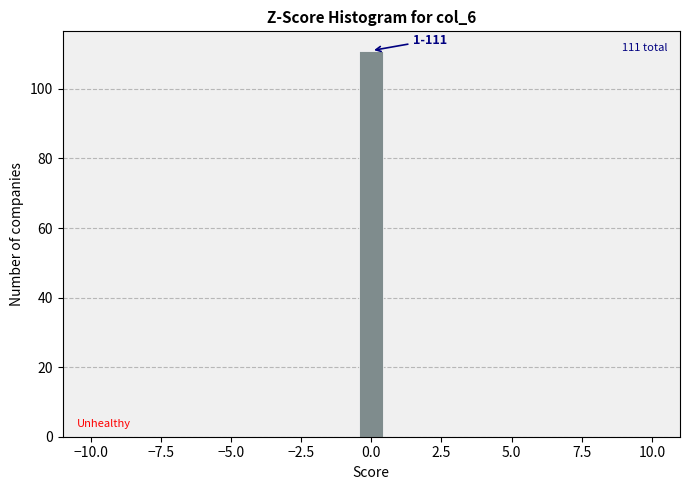

Around what value on the x-axis is the tallest bar? Give the approximate position of its centre, as read against the axis.

0.0